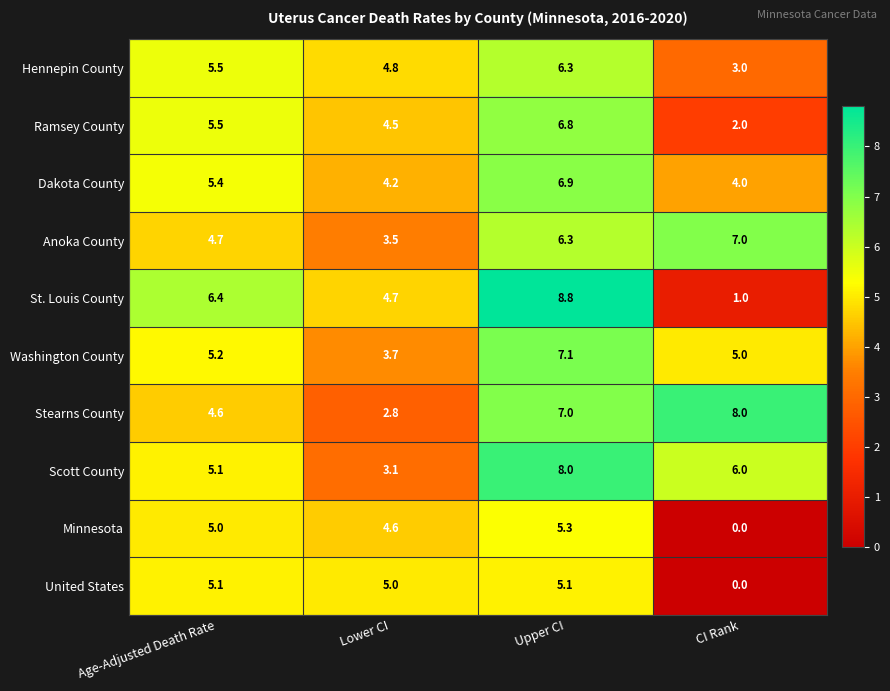

List the labels in order of Stearns County value, smallest first.

Lower CI, Age-Adjusted Death Rate, Upper CI, CI Rank